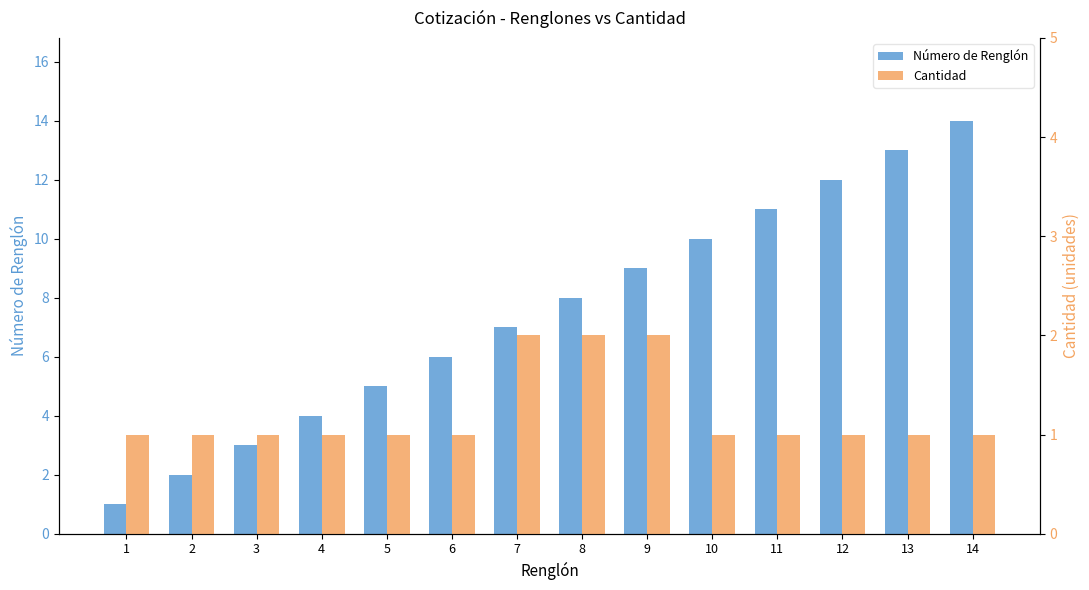

Which has a higher value, 1 or 5?

5